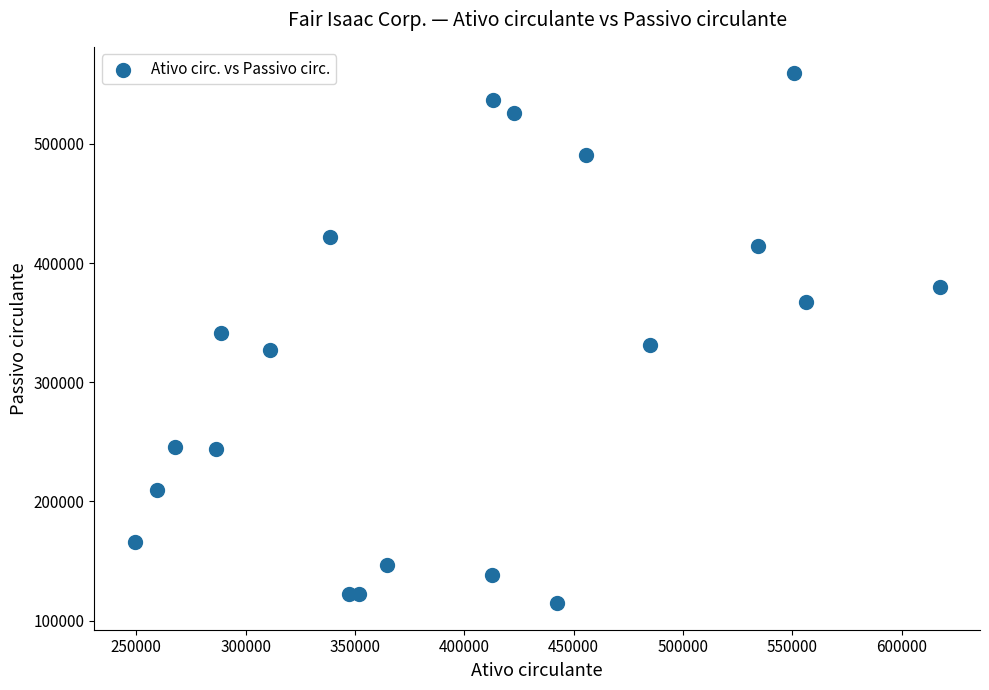

What is the range of X values (max minus min)?

368225